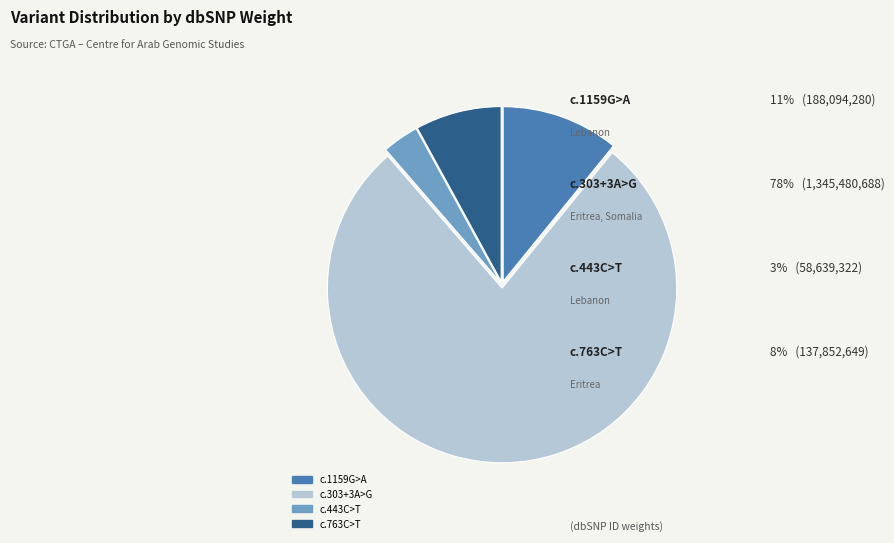

Is c.443C>T the majority of the pie?

No